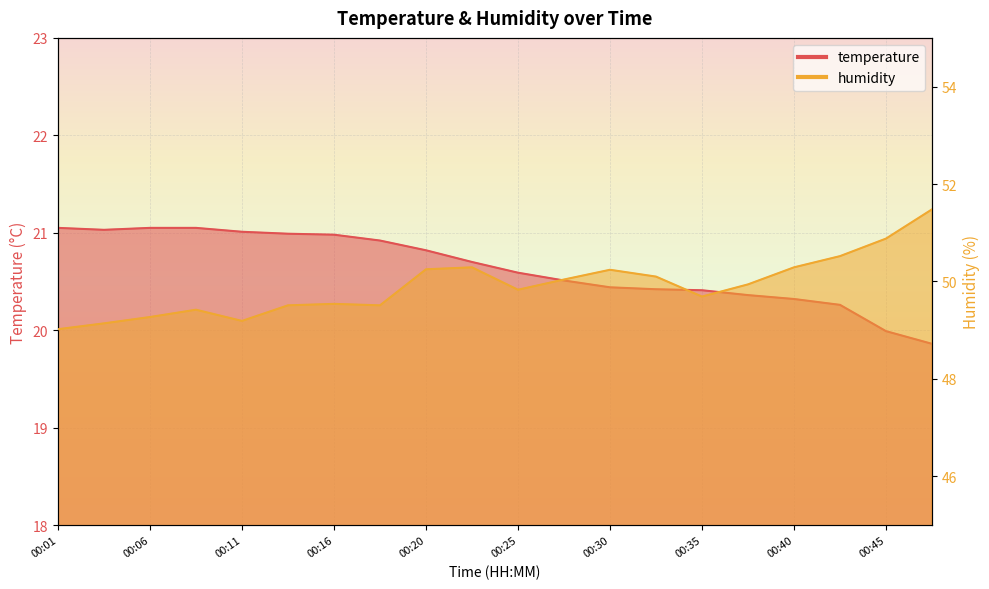

True or false: humidity and temperature cross at least once.

False